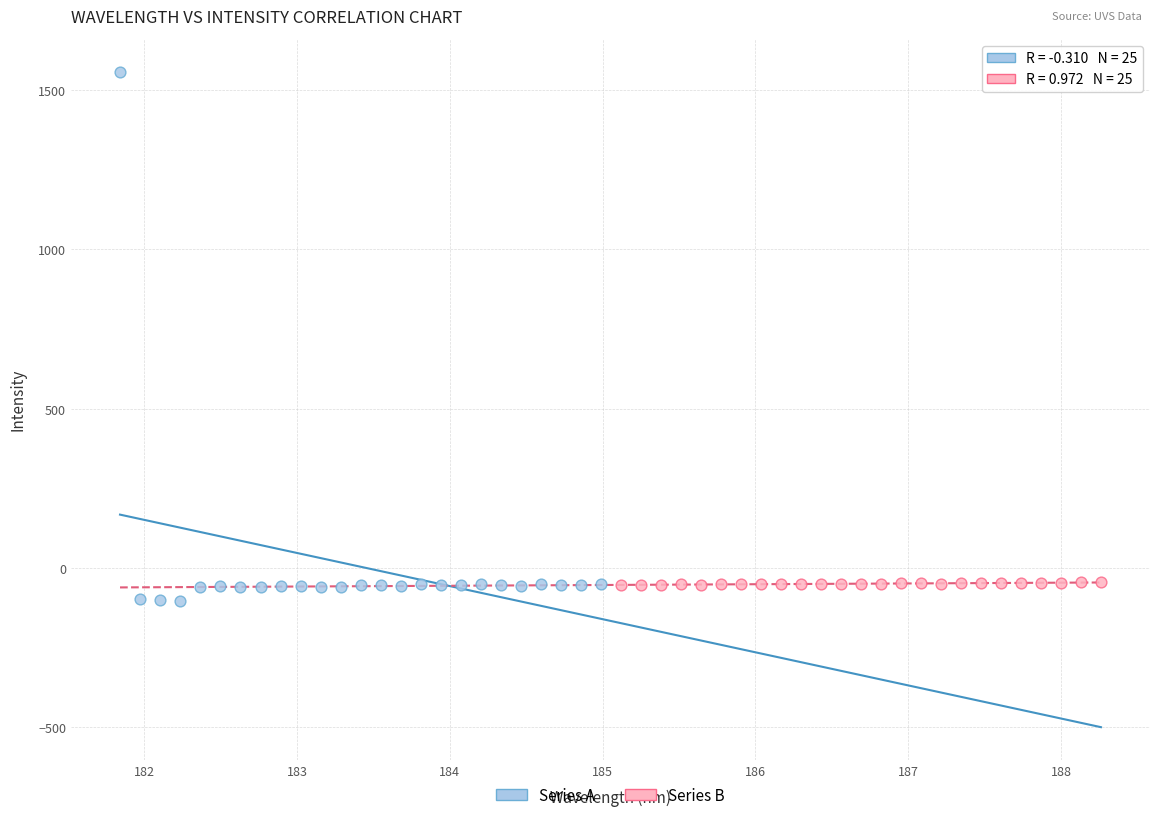

Which series has the largest Y range (max minus min)?

Series A